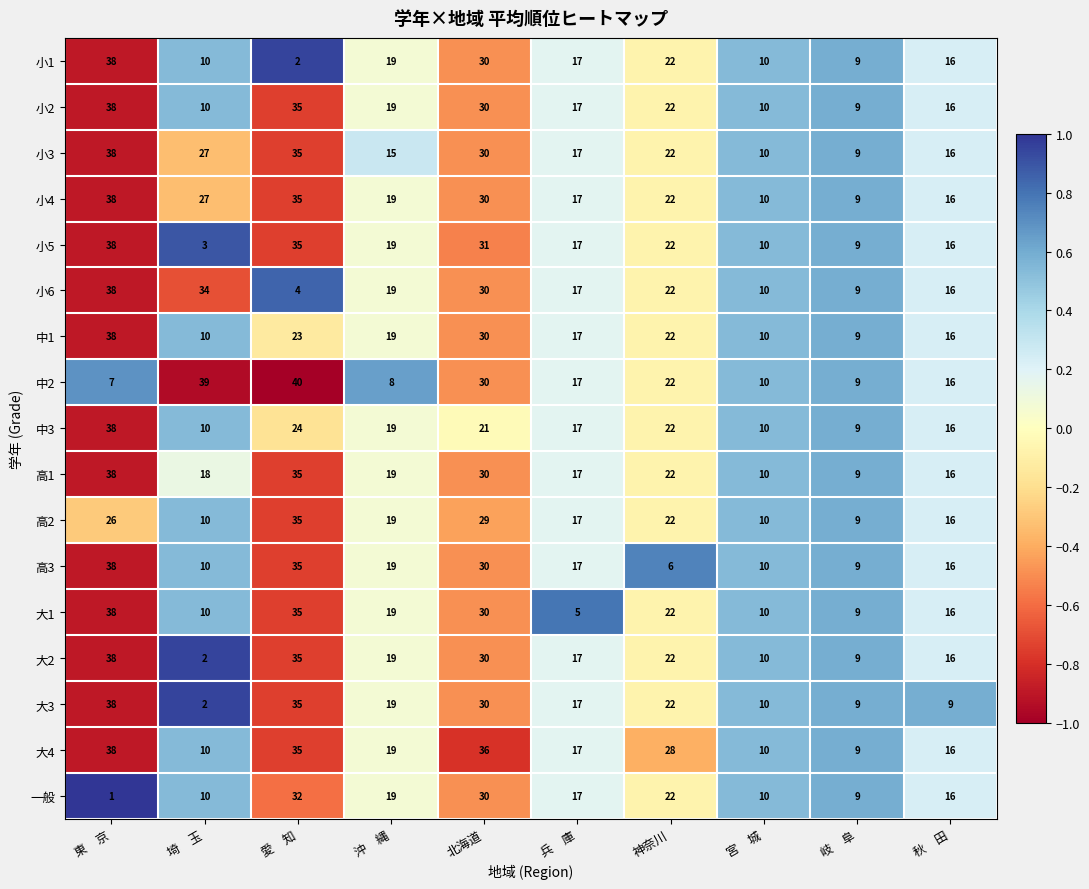

Is it true that 一般 equals 47 at 愛　知?

False